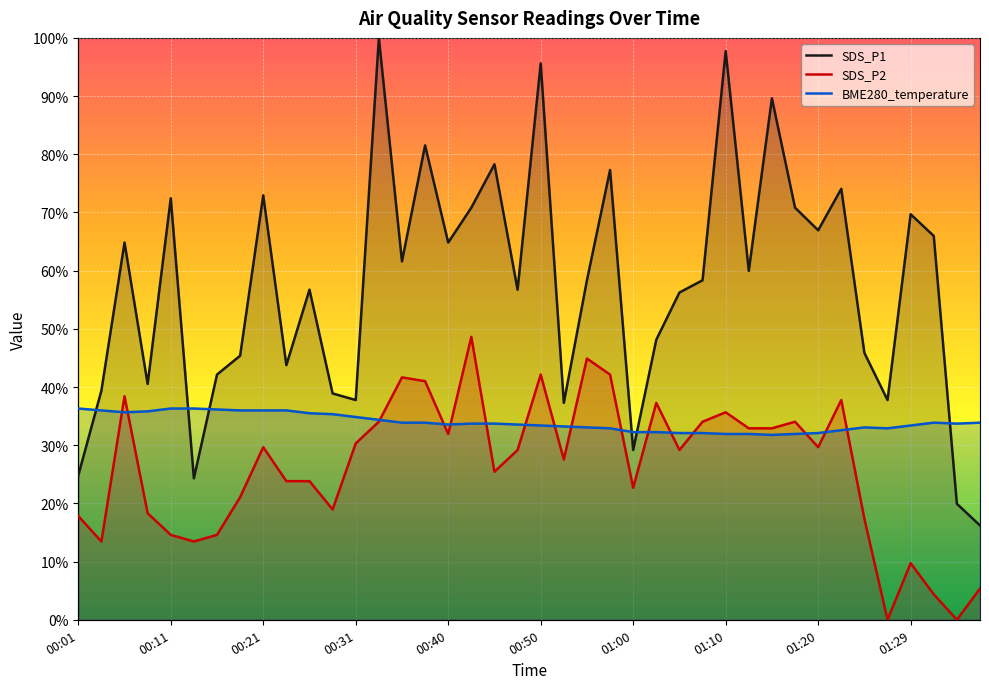

At which label is SDS_P1 closest to 58?

00:55